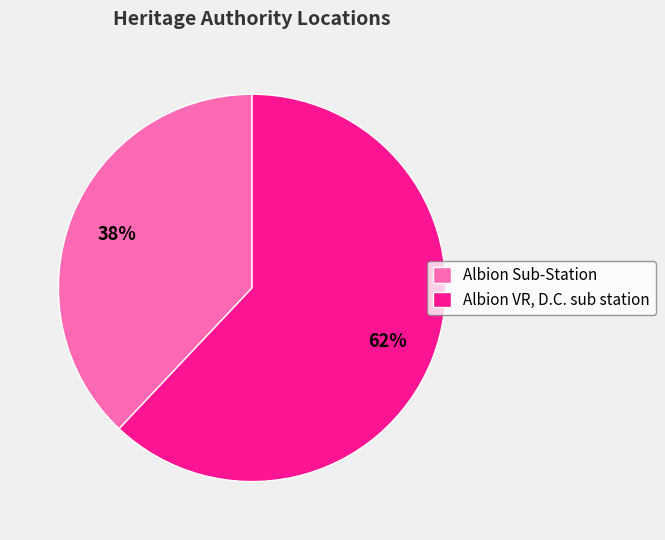

Is the sum of Albion Sub-Station and Albion VR, D.C. sub station greater than half?

Yes